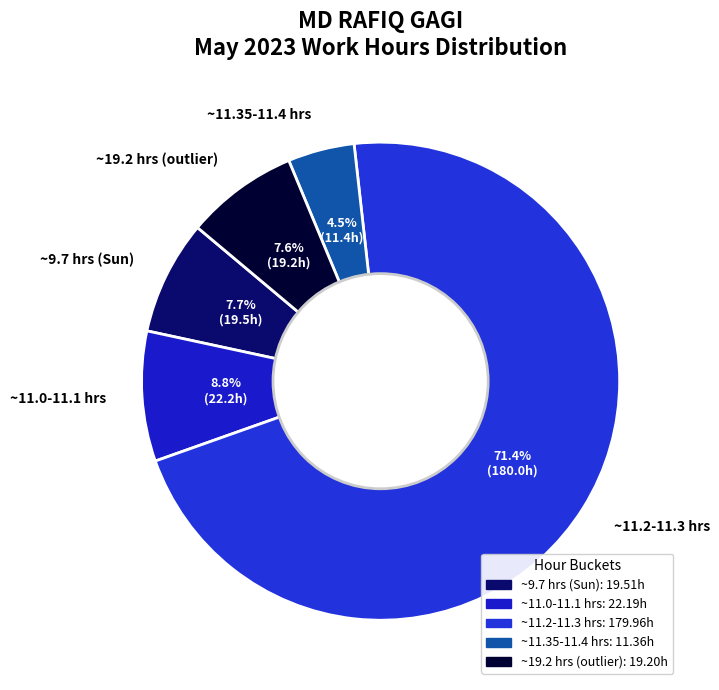

Combined, what portion of the pie is ~9.7 hrs (Sun) and ~11.0-11.1 hrs?

16.5%